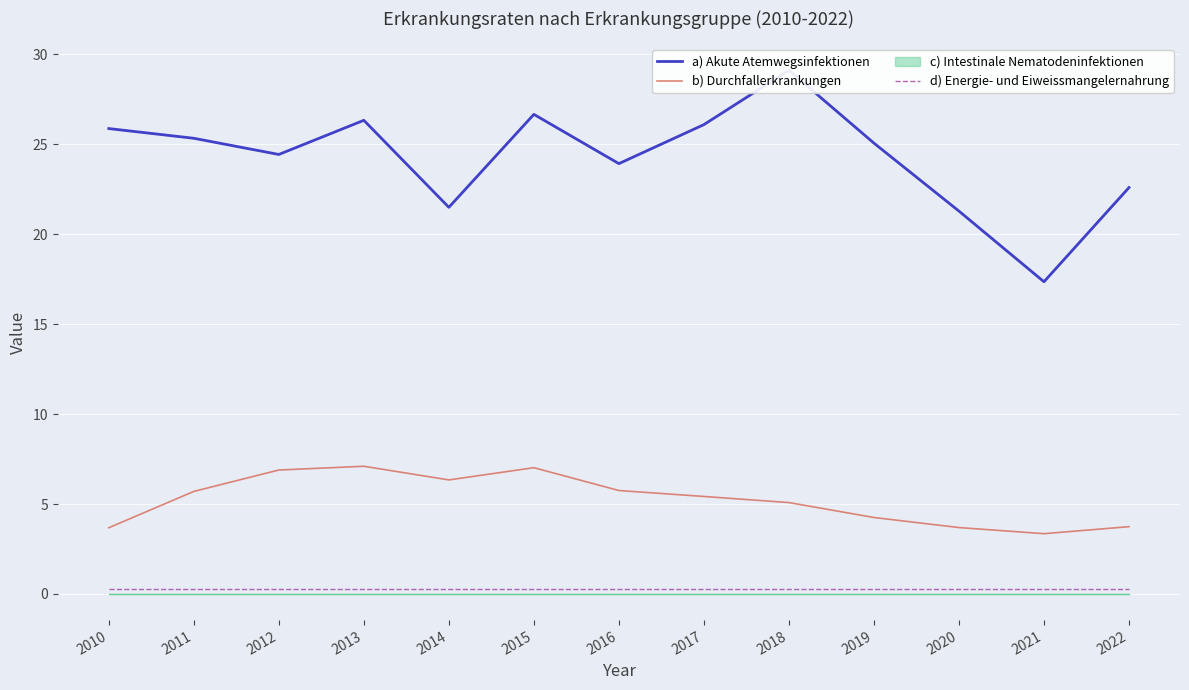

Where is d) Energie- und Eiweissmangelernahrung nearest to the value 0?

2010